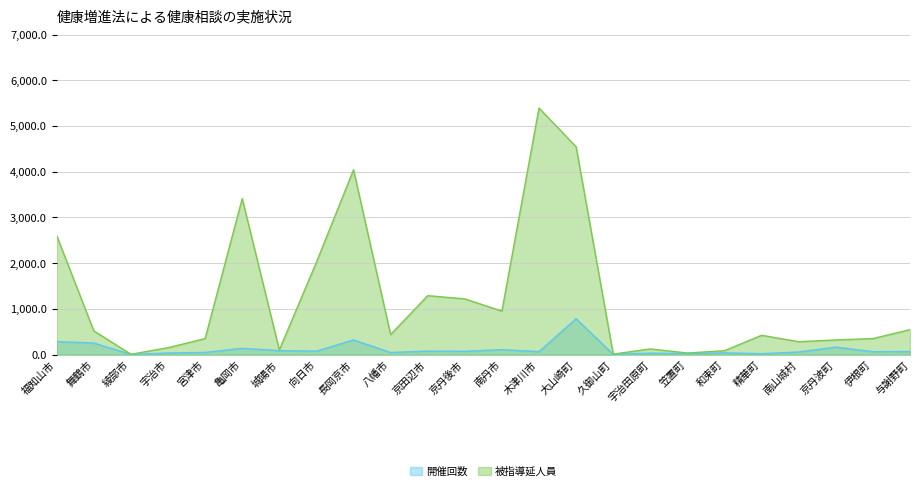

Between 宮津市 and 城陽市, which is larger?

城陽市